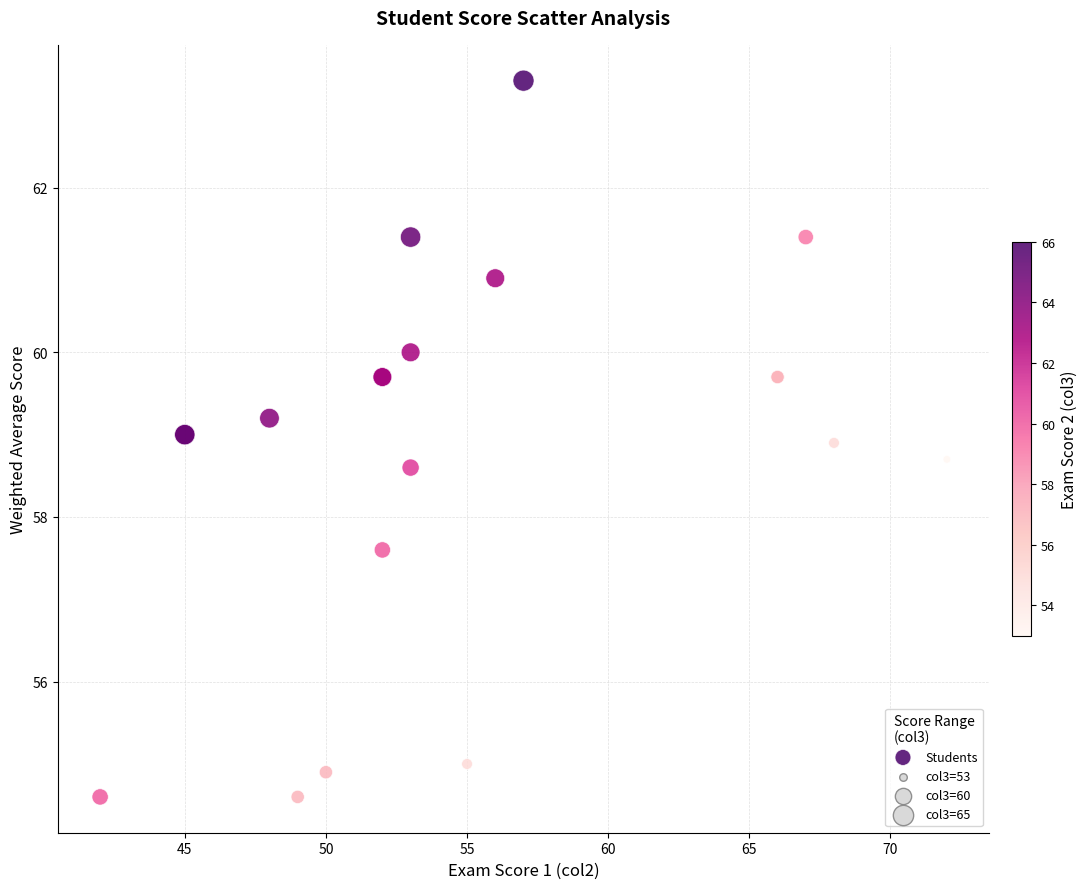

What Y value in the scatter plot is closest to 58?

57.6